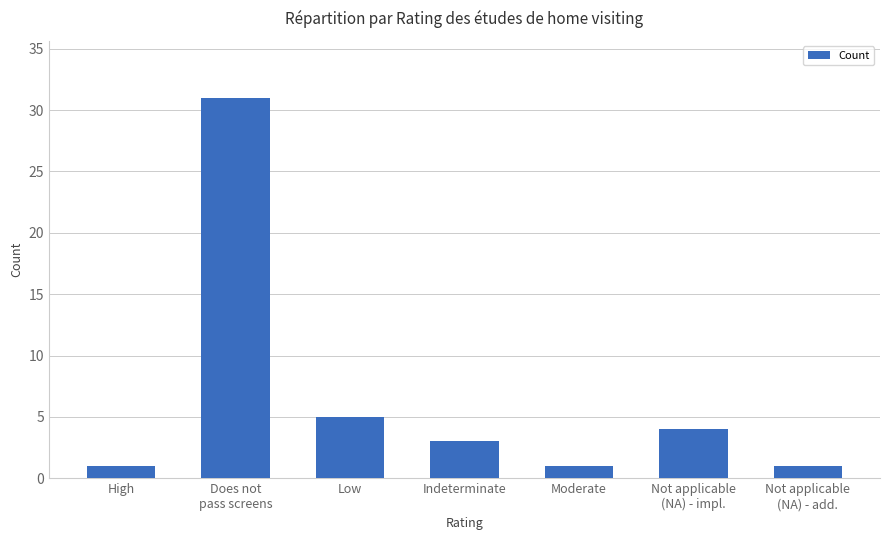

What is the change in value from Does not
pass screens to Moderate?

-30